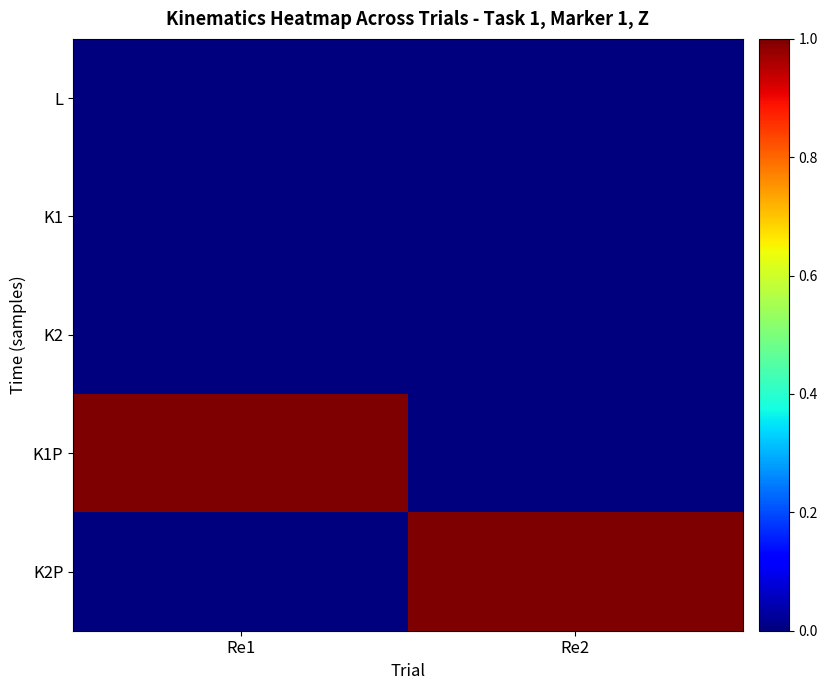

Reading right to left, extract all data points from this chart.

L: Re2=0	Re1=0
K1: Re2=0	Re1=0
K2: Re2=0	Re1=0
K1P: Re2=0	Re1=1
K2P: Re2=1	Re1=0